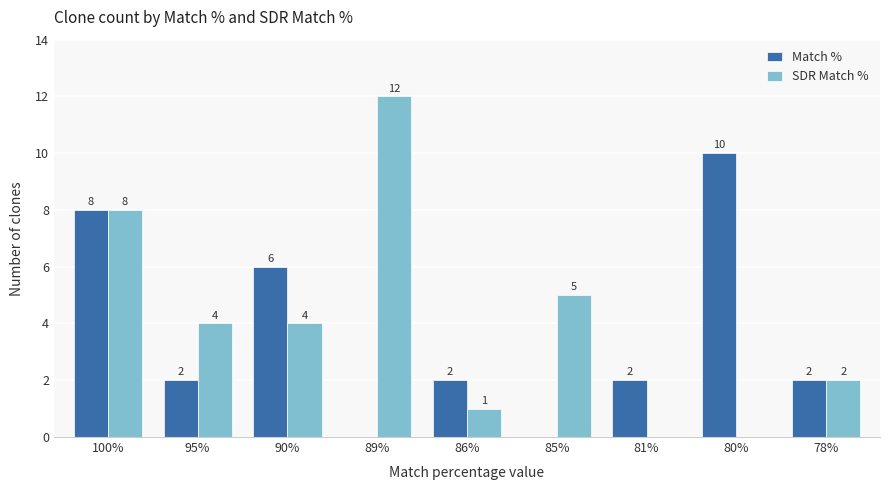

Read the SDR Match % value at 100%.

8